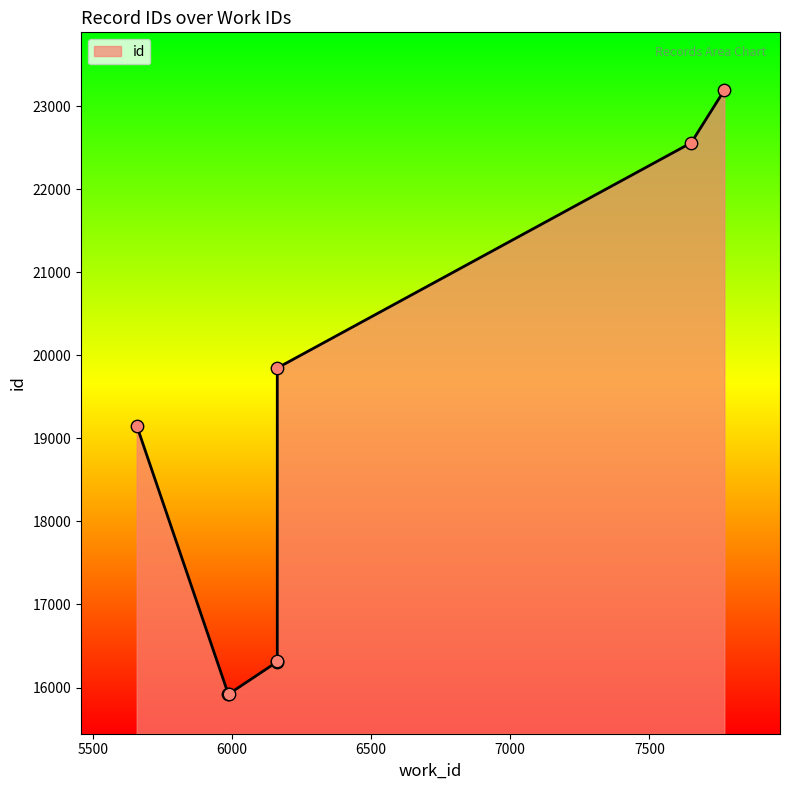

What is the ratio of the value at 5990 to the value at 7769?

0.7